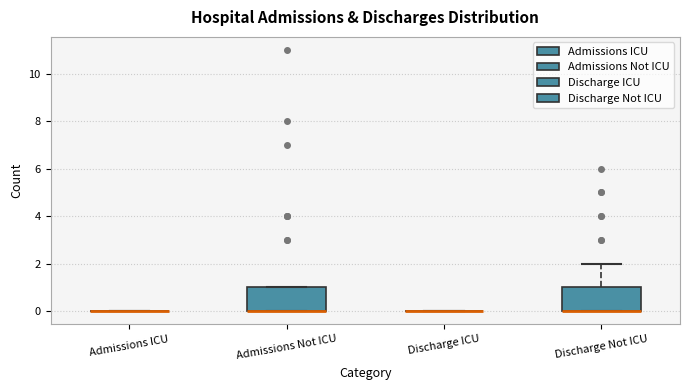

Reading left to right, read every box against the y-axis: the position of its median line, the range the box covers, and the ends of its whiskers. The values are not printed on the chart, so give them approximately, as read against the axis.

Admissions ICU: box collapsed to a line at 0, whiskers 0 to 0
Admissions Not ICU: median 0 (drawn on the box's lower edge), box 0 to 1, whiskers 0 to 1
Discharge ICU: box collapsed to a line at 0, whiskers 0 to 0
Discharge Not ICU: median 0 (drawn on the box's lower edge), box 0 to 1, whiskers 0 to 2